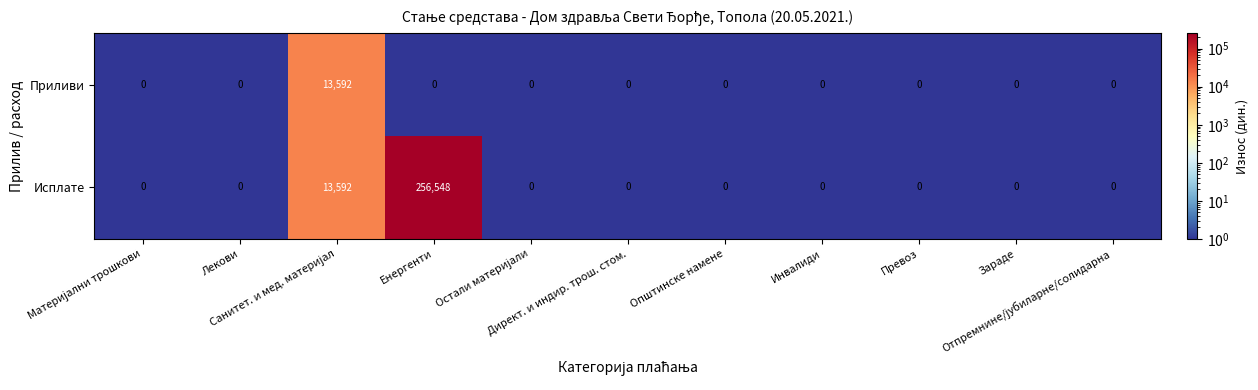

Rank the series by their average value, from highest to lowest.

Исплате, Приливи